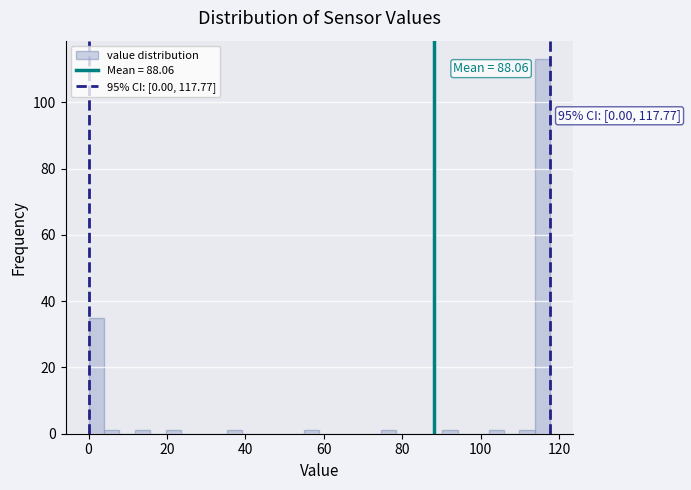

Read against the x-axis, roughly where is the centre of the tallest bar?

116